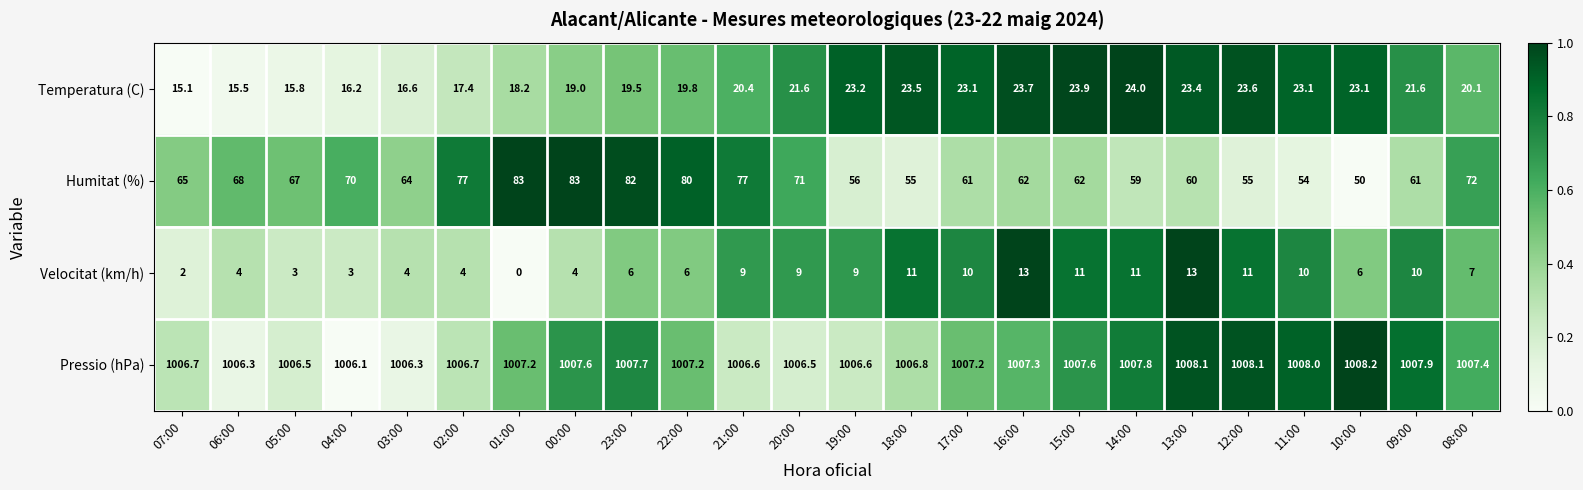

At how many categories does at least one series exceed 0?

24